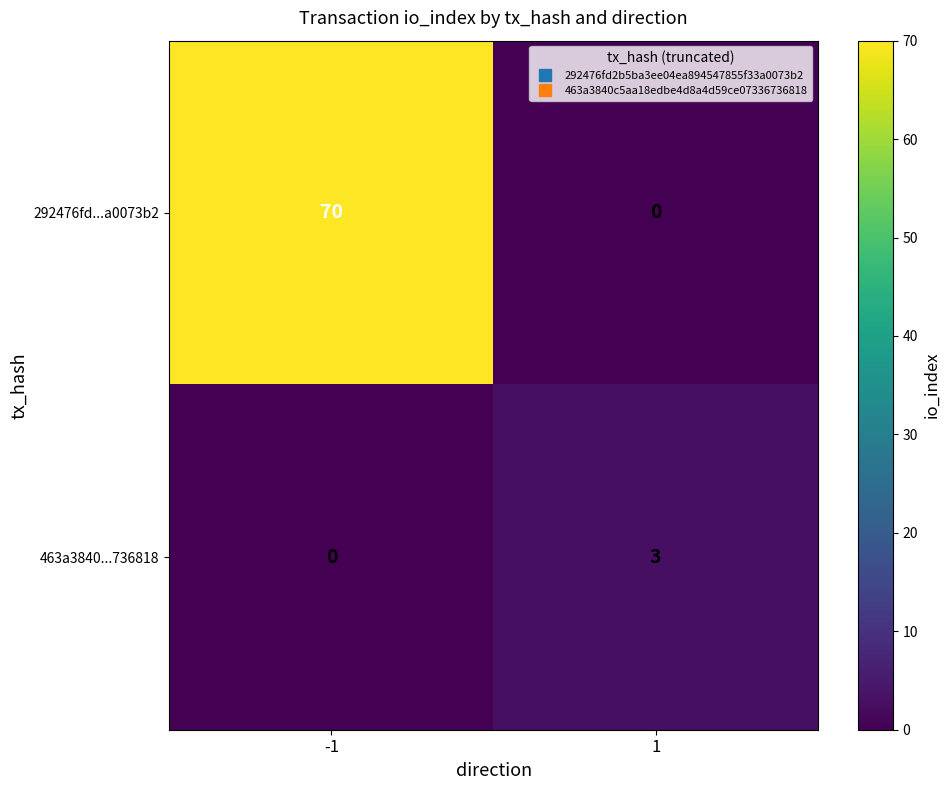

Is it true that 292476fd...a0073b2 equals 70 at -1?

True